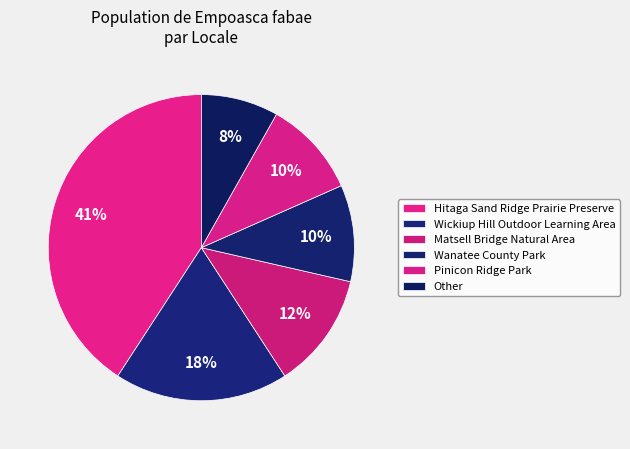

Is it true that Pinicon Ridge Park is 22% of the pie?

False